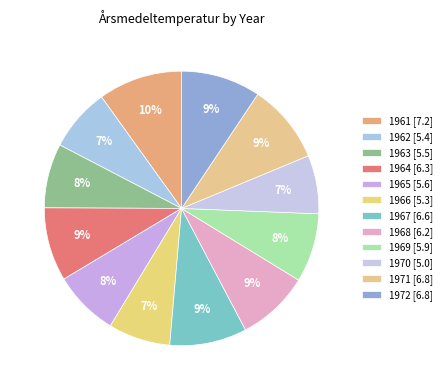

How much of the chart is everything except 1972?

90.6%